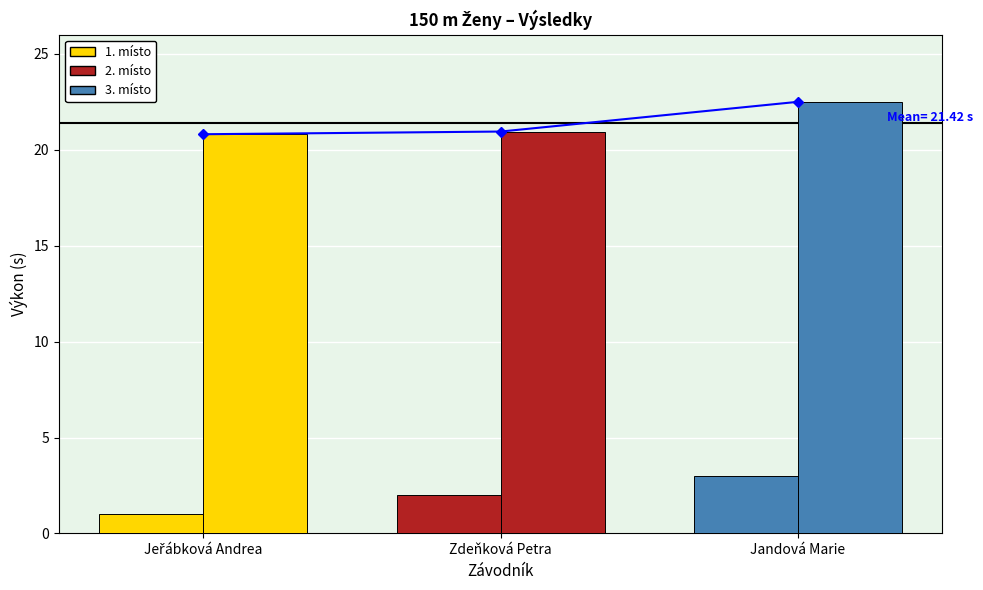

Count the Pořadí values in the range 1 to 3.

3